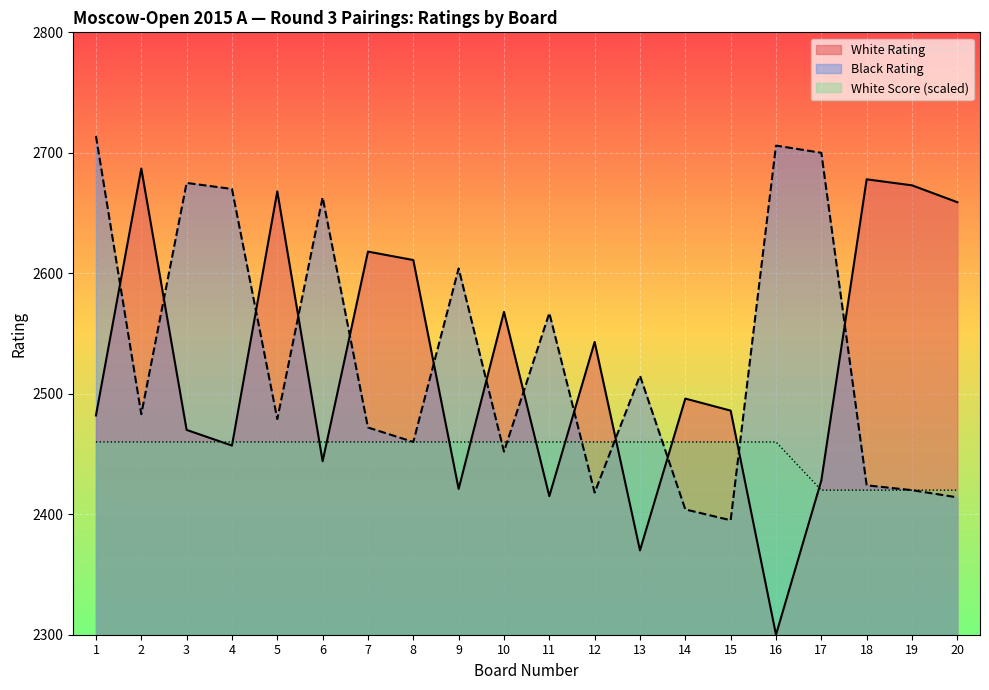

How many intersections are there between White Score and White Rating?

12